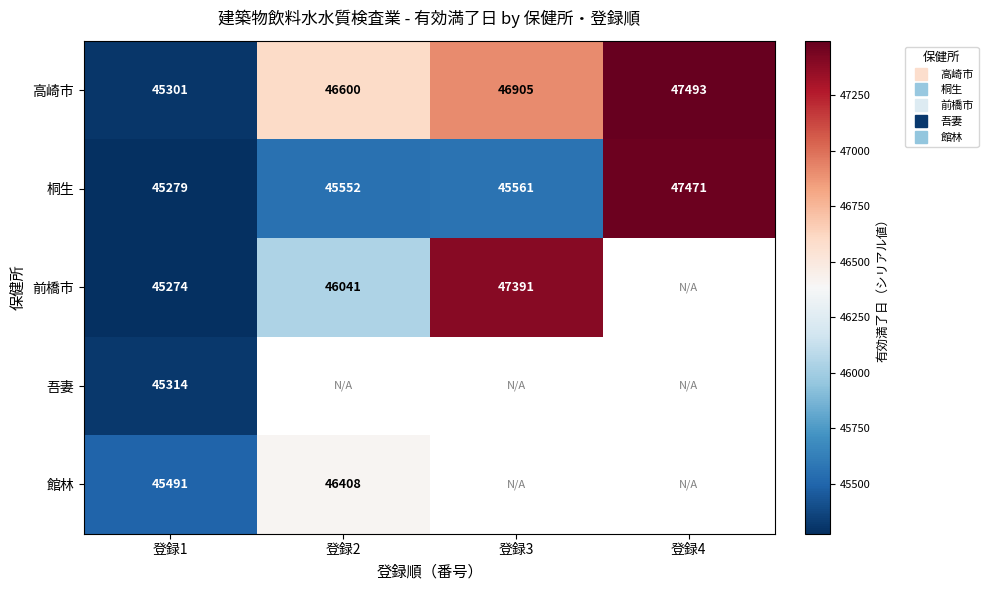

Which series has the largest total across all categories?

高崎市